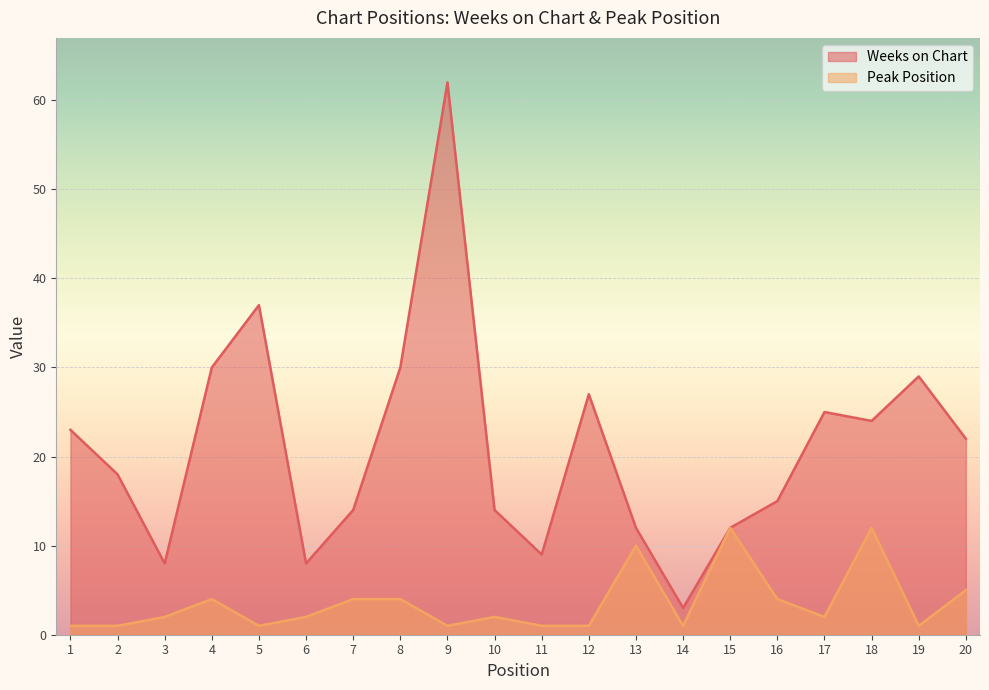

List the series in order of their overall mean, highest first.

Weeks on Chart, Peak Position